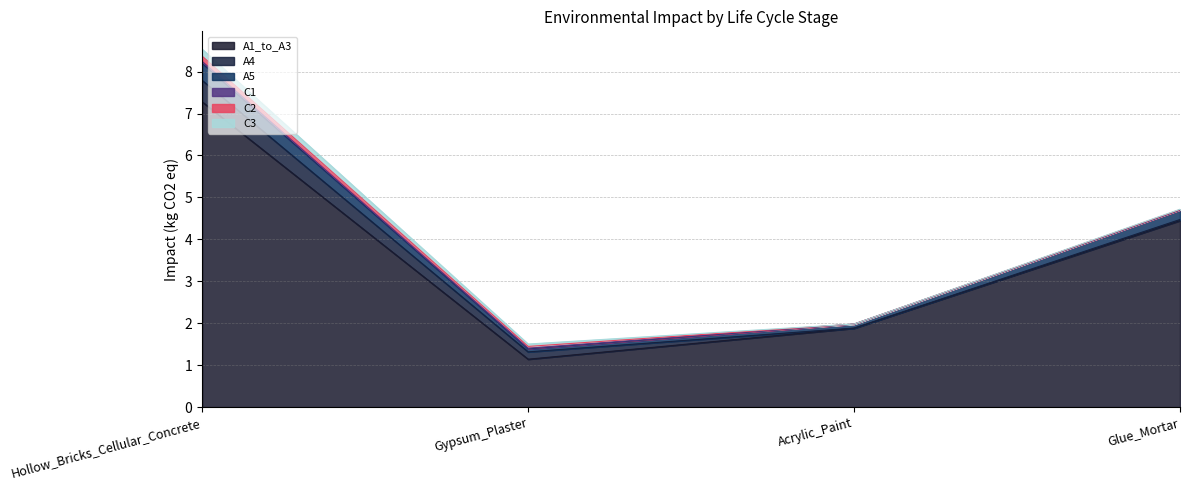

Between Hollow_Bricks_Cellular_Concrete and Acrylic_Paint, which is larger?

Hollow_Bricks_Cellular_Concrete